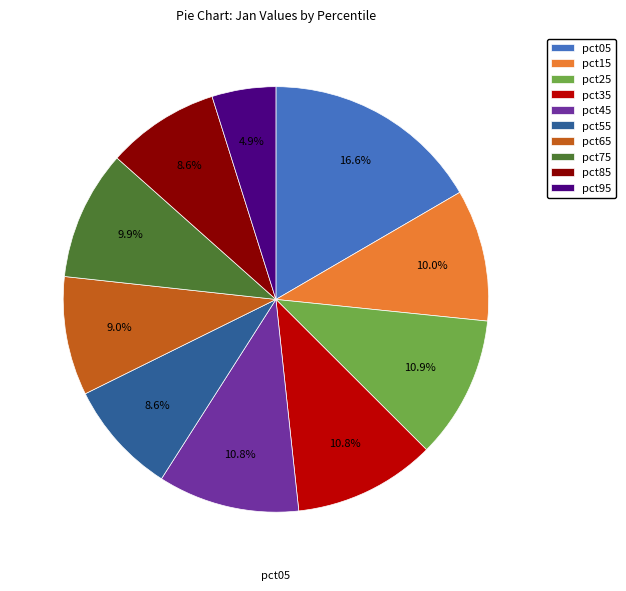

Is there any slice that represents more than half of the pie?

No